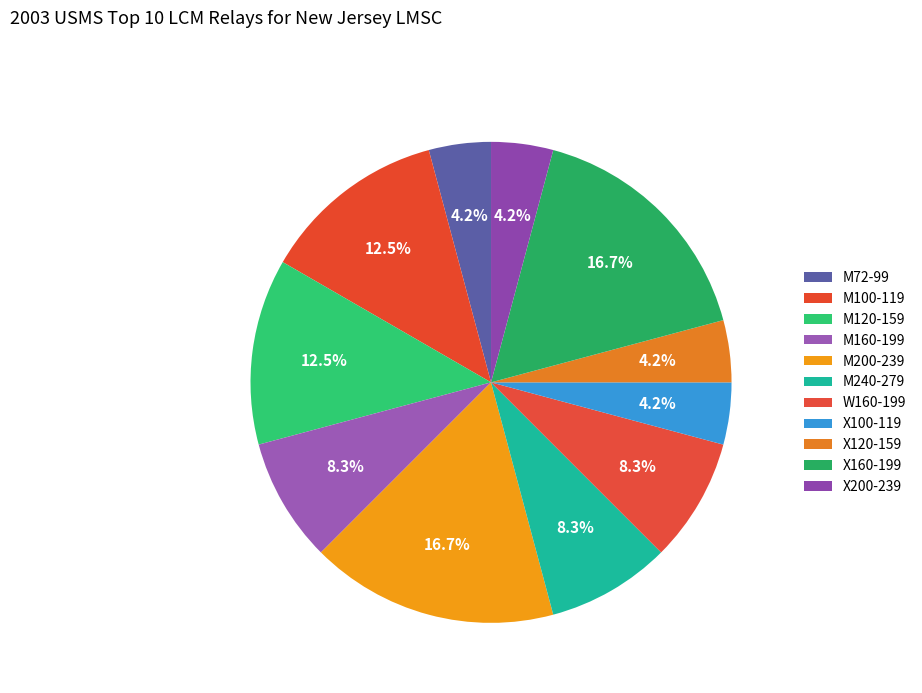

What is the change in value from W160-199 to X200-239?

-1